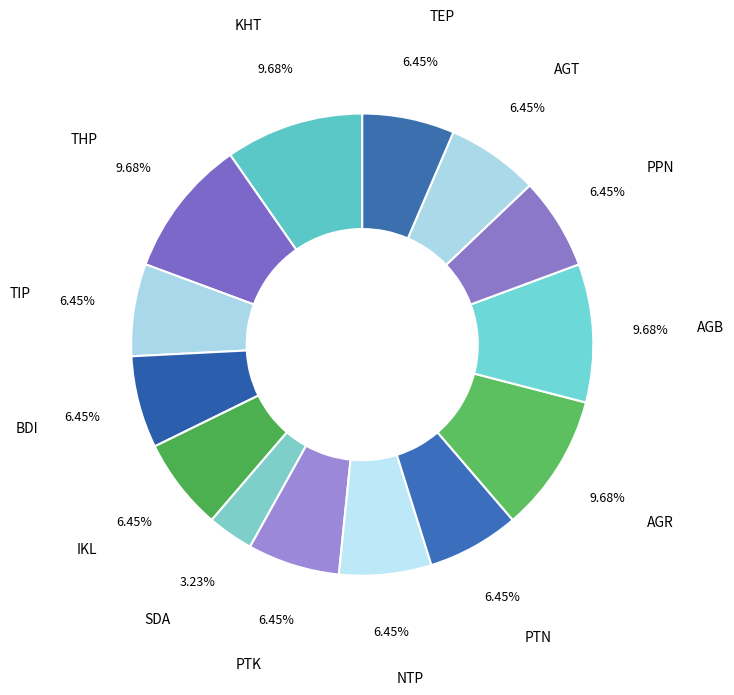

How many segments does this pie chart have?

14